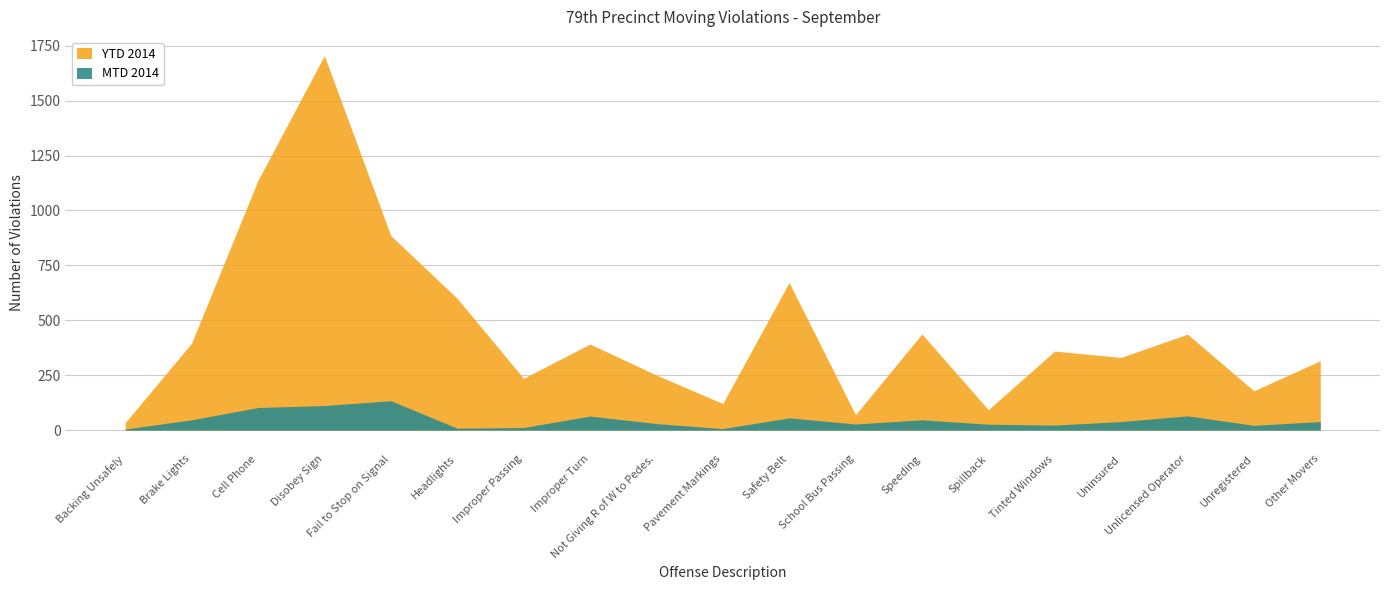

Count the number of data series in this chart.

2